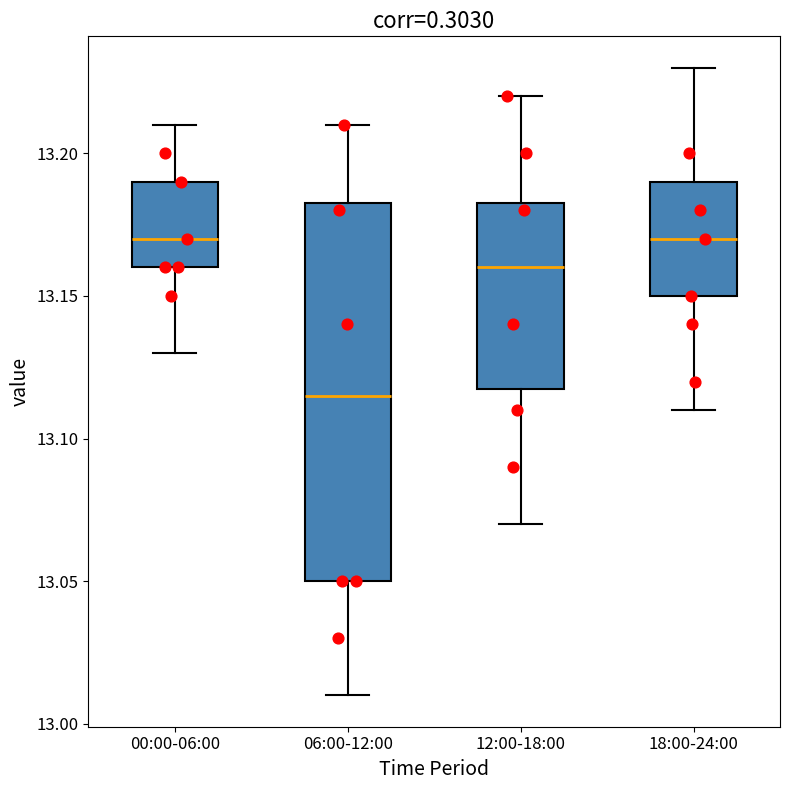

Reading left to right, read every box against the y-axis: the position of its median line, the range the box covers, and the ends of its whiskers. The values are not printed on the chart, so give them approximately, as read against the axis.

00:00-06:00: median 13.170, box 13.160 to 13.190, whiskers 13.130 to 13.210
06:00-12:00: median 13.115, box 13.050 to 13.185, whiskers 13.010 to 13.210
12:00-18:00: median 13.160, box 13.120 to 13.185, whiskers 13.070 to 13.220
18:00-24:00: median 13.170, box 13.150 to 13.190, whiskers 13.110 to 13.230